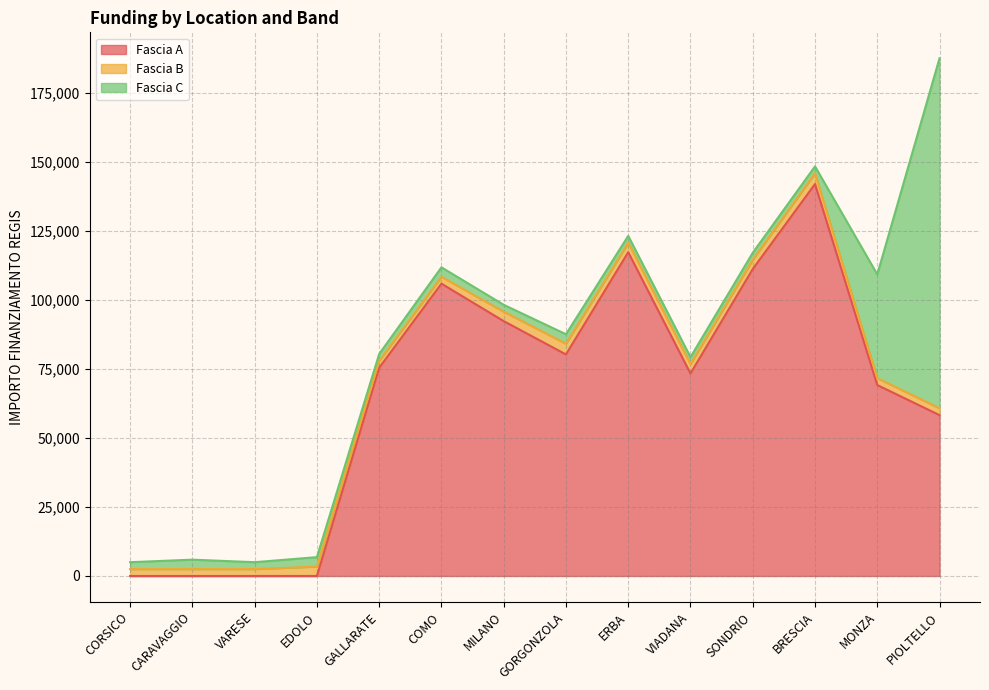

True or false: Fascia A has more than 2 interior local peaks.

True